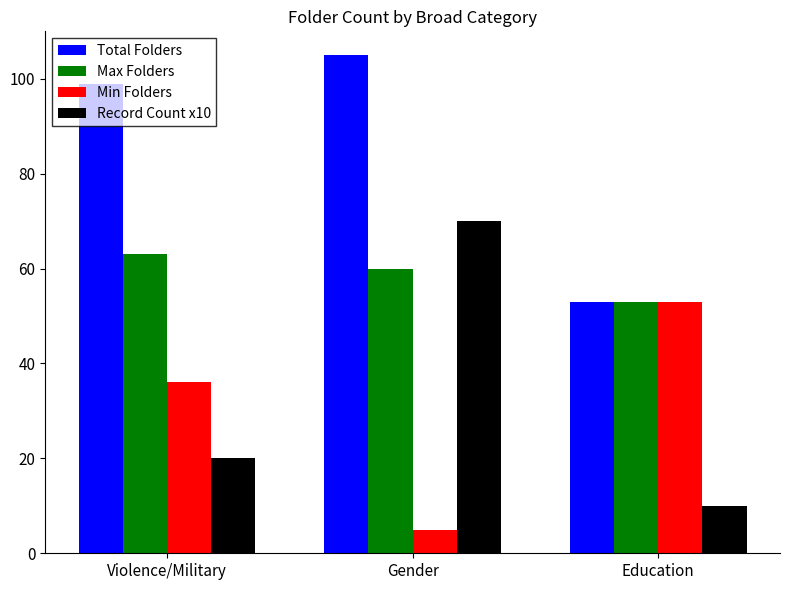

Are the bars horizontal?

No